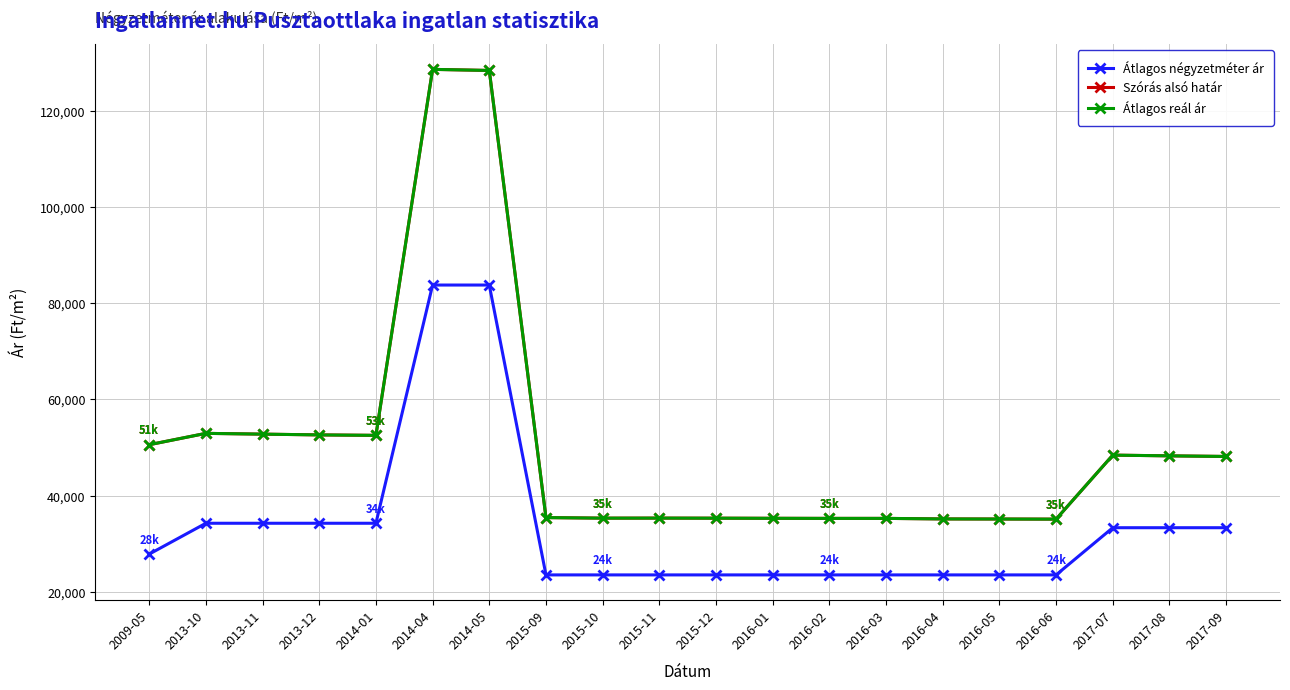

At 2013-10, list the series in order from smallest to largest.

Átlagos négyzetméter ár, Szórás alsó határ, Átlagos reál ár